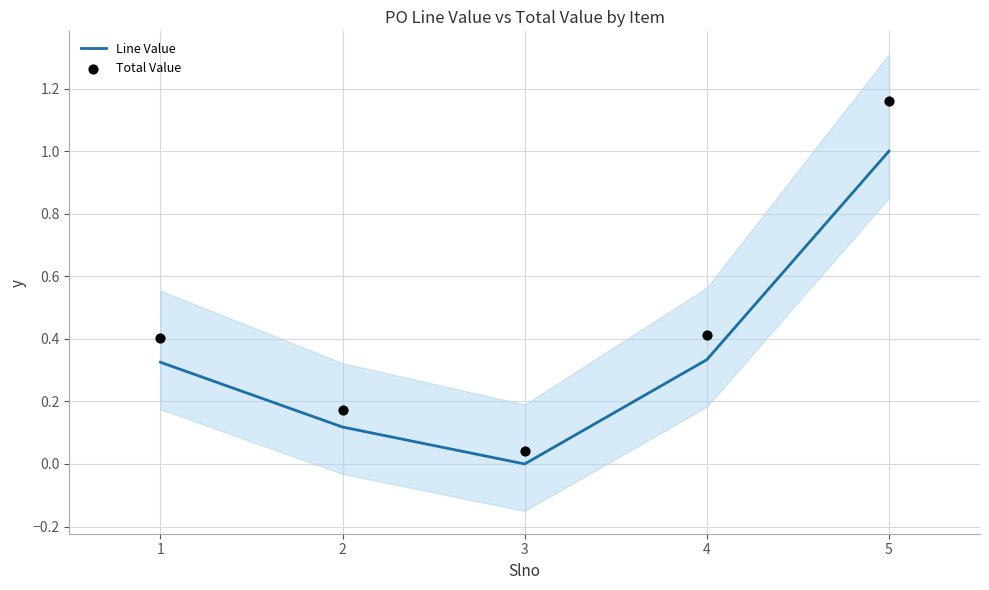

At how many categories does at least one series exceed 0?

5